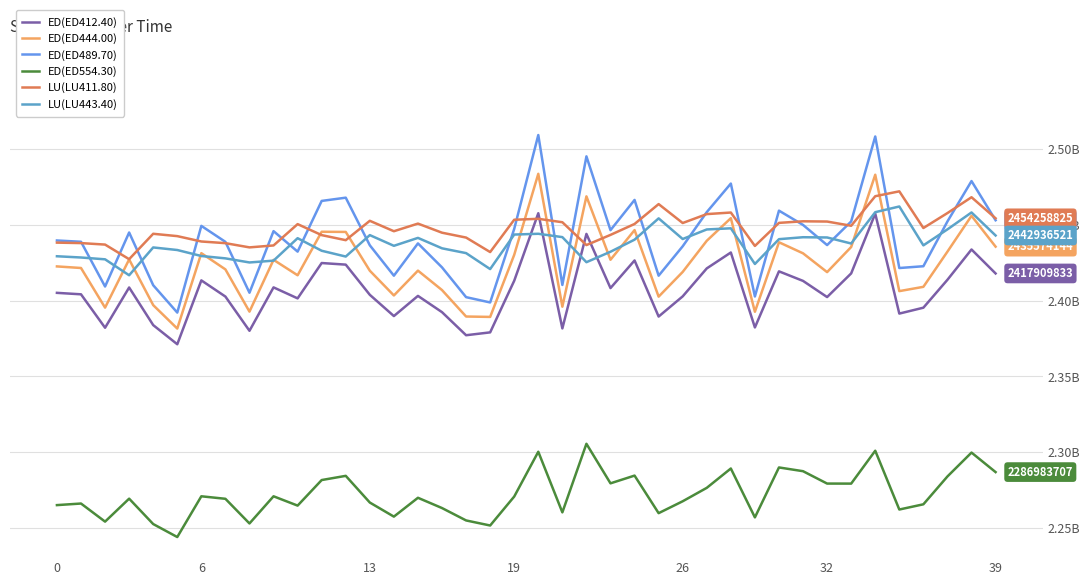

Where is ED(ED412.40) nearest to the value 2414424155?

37